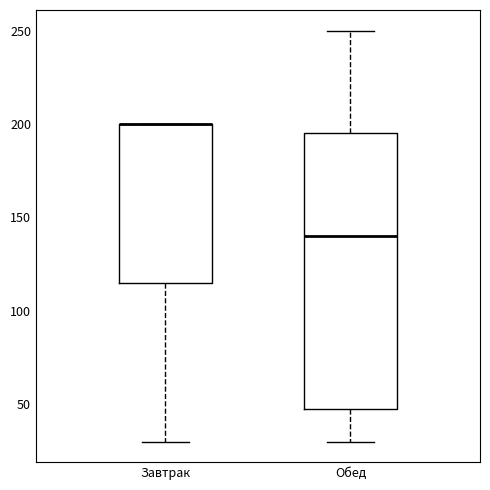

Comparing the boxes themselves (not the whiskers), which one is the tallest?

Обед